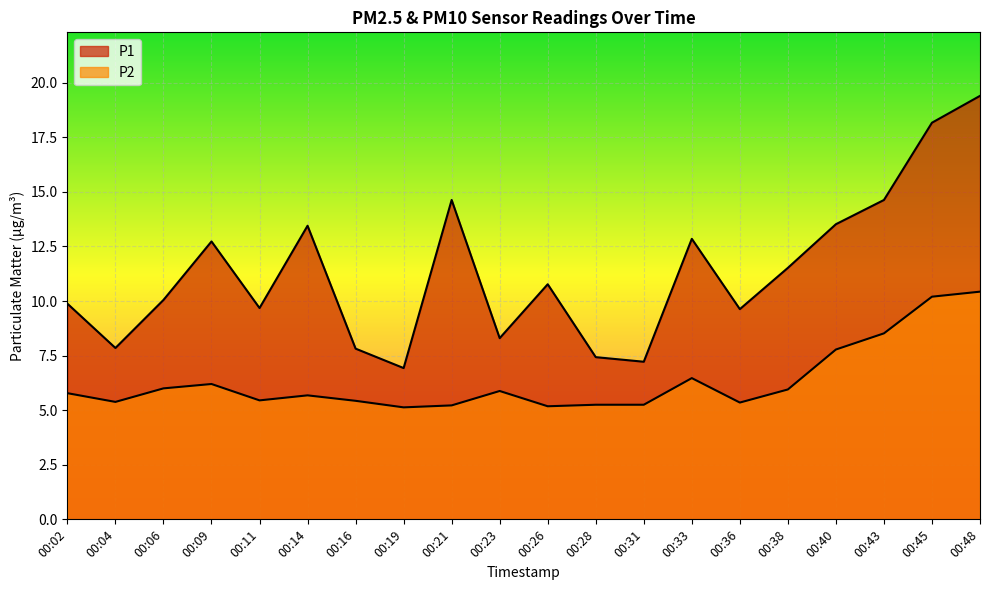

What are all the series names shown in the legend?

P1, P2